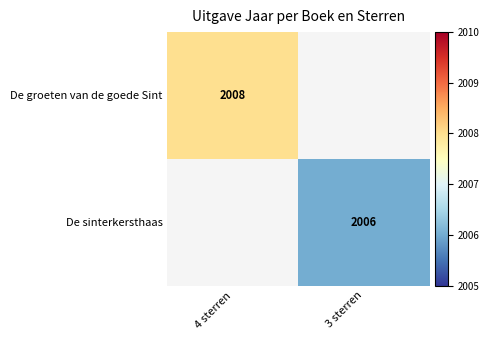

The De groeten van de goede Sint series shows 3203 at 4 sterren. True or false?

False